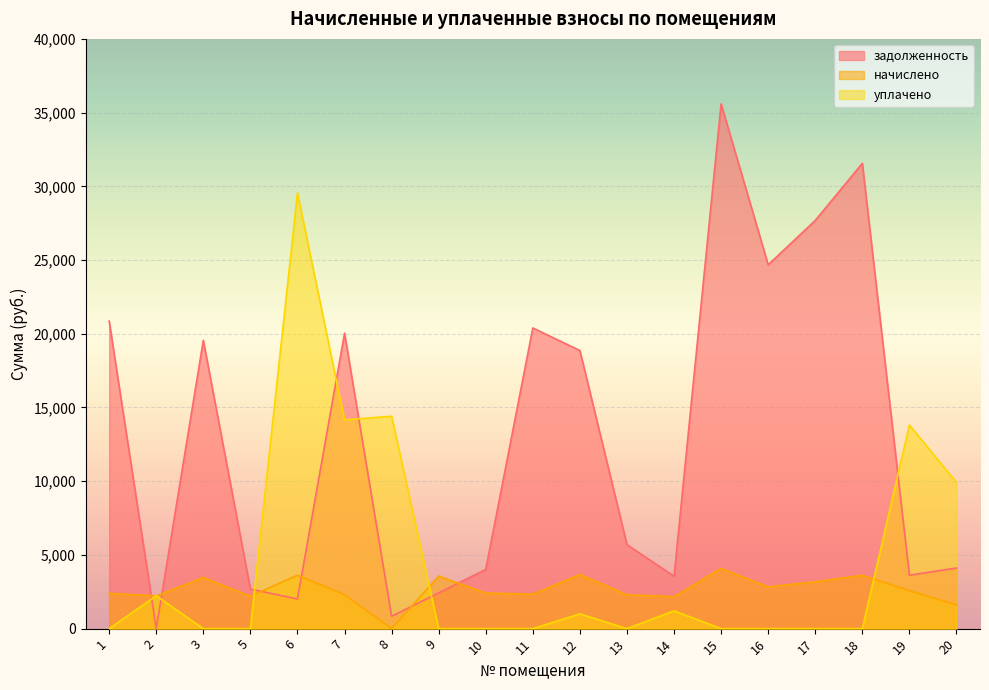

The value of уплачено at 19 is 13811.2. True or false?

True